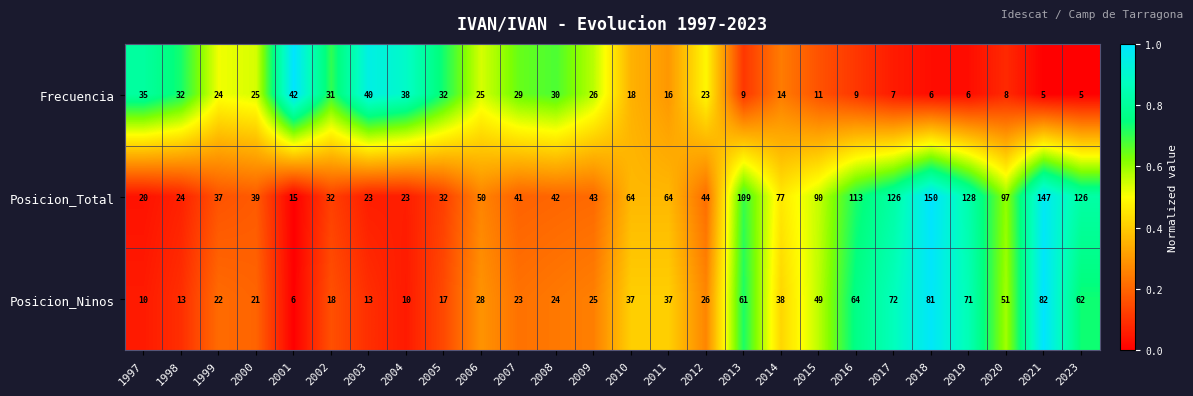

Which series has the widest spread of values?

Posicion_Total